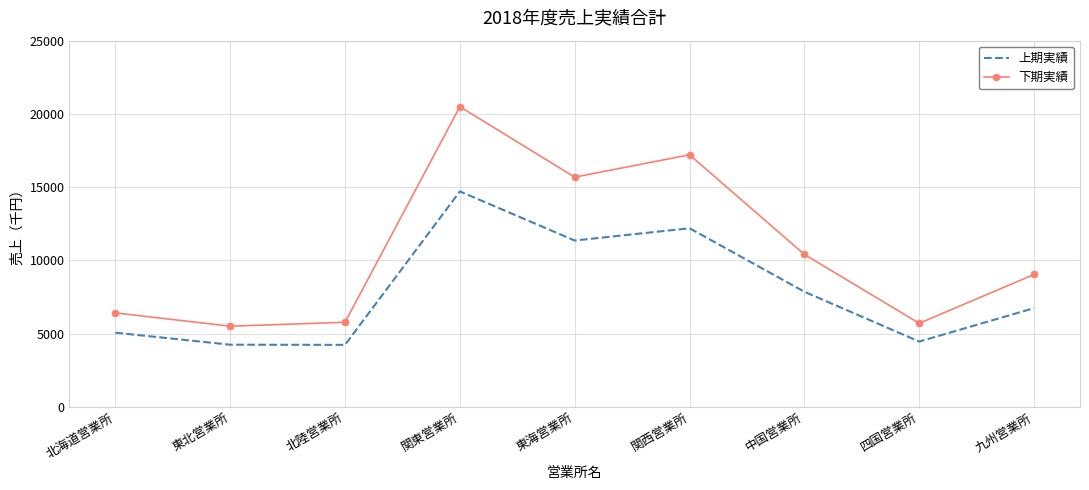

What is the spread (max minus min) of values at 北陸営業所?

1544